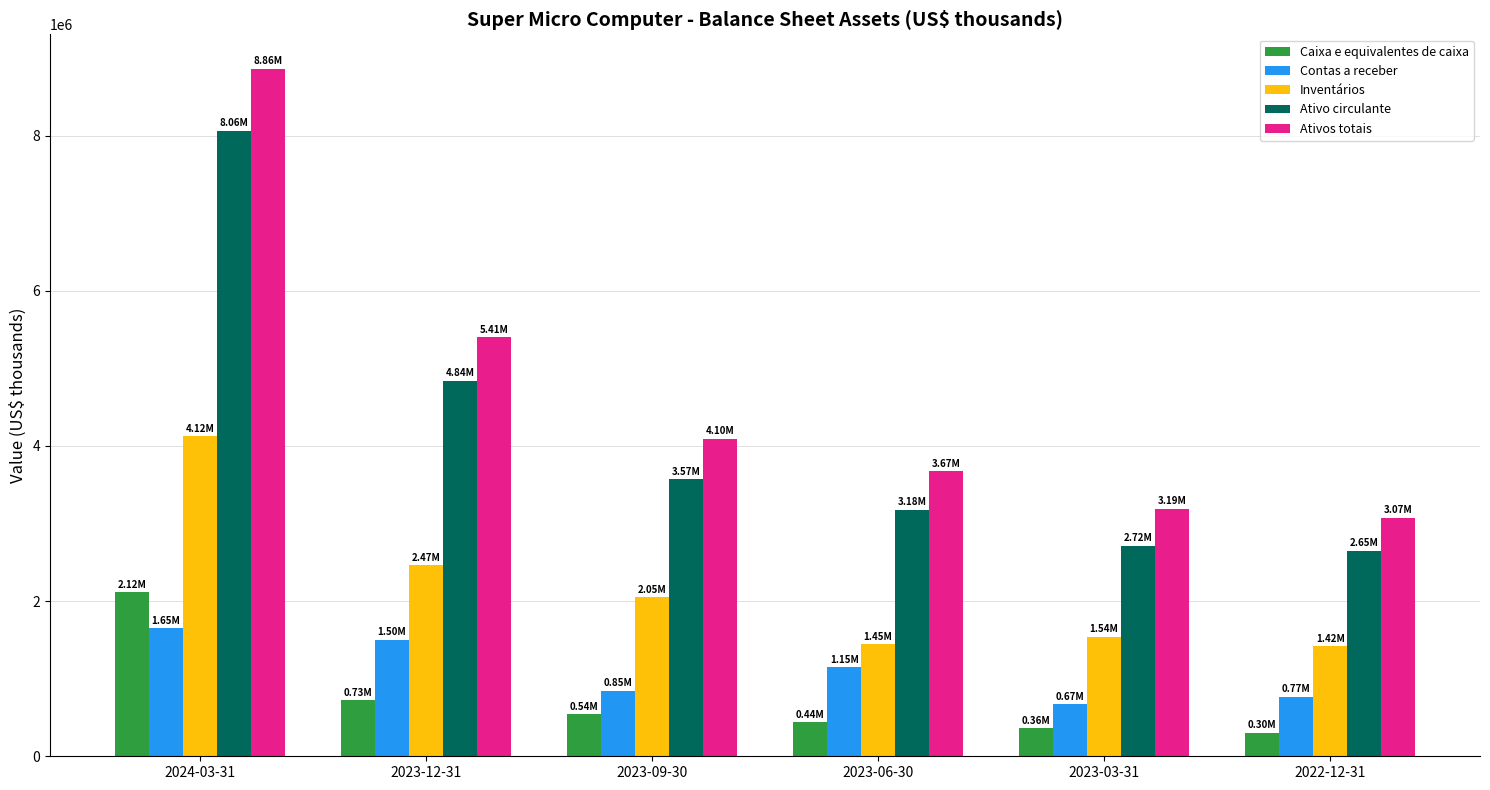

What is the value of the Contas a receber bar at the 1st from the left?

1650153